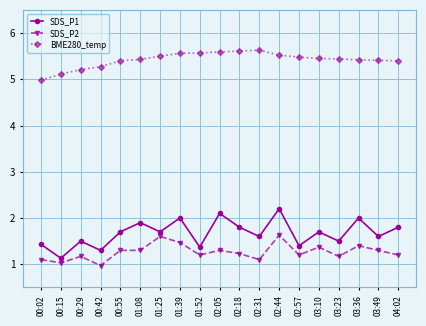

Where is BME280_temp nearest to the value 5?

00:02